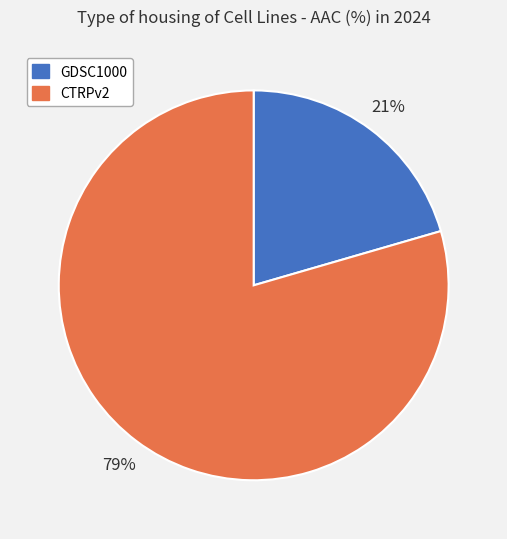

Which category has the smallest portion of the pie?

GDSC1000